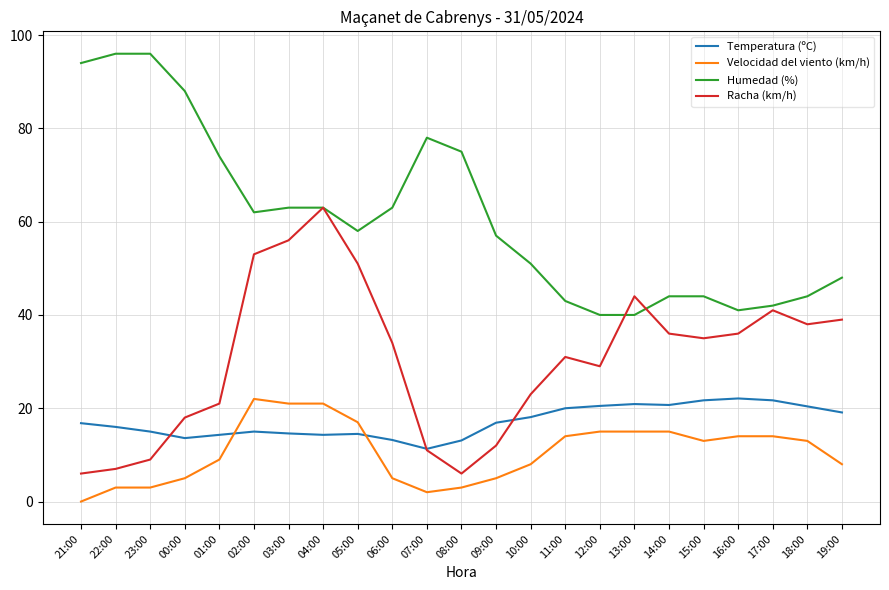

True or false: Racha (km/h) and Velocidad del viento (km/h) cross at least once.

False